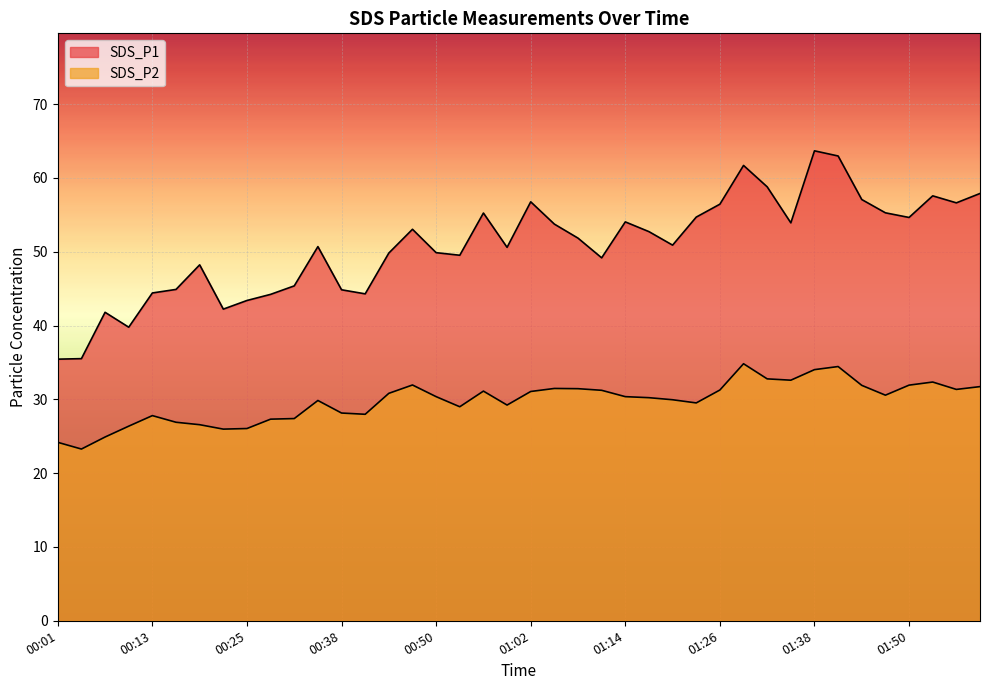

Reading left to right, what are all the values shown in this chart?

SDS_P1: 00:01=35.5	00:04=35.5	00:07=41.8	00:10=39.8	00:13=44.4	00:16=44.9	00:19=48.2	00:22=42.2	00:25=43.4	00:28=44.2	00:31=45.4	00:34=50.7	00:38=44.9	00:41=44.3	00:44=49.8	00:47=53.0	00:50=49.9	00:53=49.5	00:56=55.2	00:59=50.6	01:02=56.8	01:05=53.8	01:08=51.9	01:11=49.2	01:14=54.0	01:17=52.7	01:20=50.9	01:23=54.7	01:26=56.5	01:29=61.7	01:32=58.8	01:35=53.9	01:38=63.7	01:41=63.0	01:44=57.1	01:47=55.3	01:50=54.6	01:53=57.6	01:56=56.6	01:59=57.9
SDS_P2: 00:01=24.2	00:04=23.3	00:07=24.9	00:10=26.4	00:13=27.8	00:16=26.9	00:19=26.6	00:22=26.0	00:25=26.1	00:28=27.3	00:31=27.4	00:34=29.9	00:38=28.1	00:41=28.0	00:44=30.8	00:47=31.9	00:50=30.4	00:53=29.0	00:56=31.1	00:59=29.2	01:02=31.1	01:05=31.5	01:08=31.4	01:11=31.2	01:14=30.4	01:17=30.2	01:20=29.9	01:23=29.5	01:26=31.3	01:29=34.8	01:32=32.8	01:35=32.6	01:38=34.0	01:41=34.5	01:44=31.9	01:47=30.6	01:50=31.9	01:53=32.4	01:56=31.4	01:59=31.7